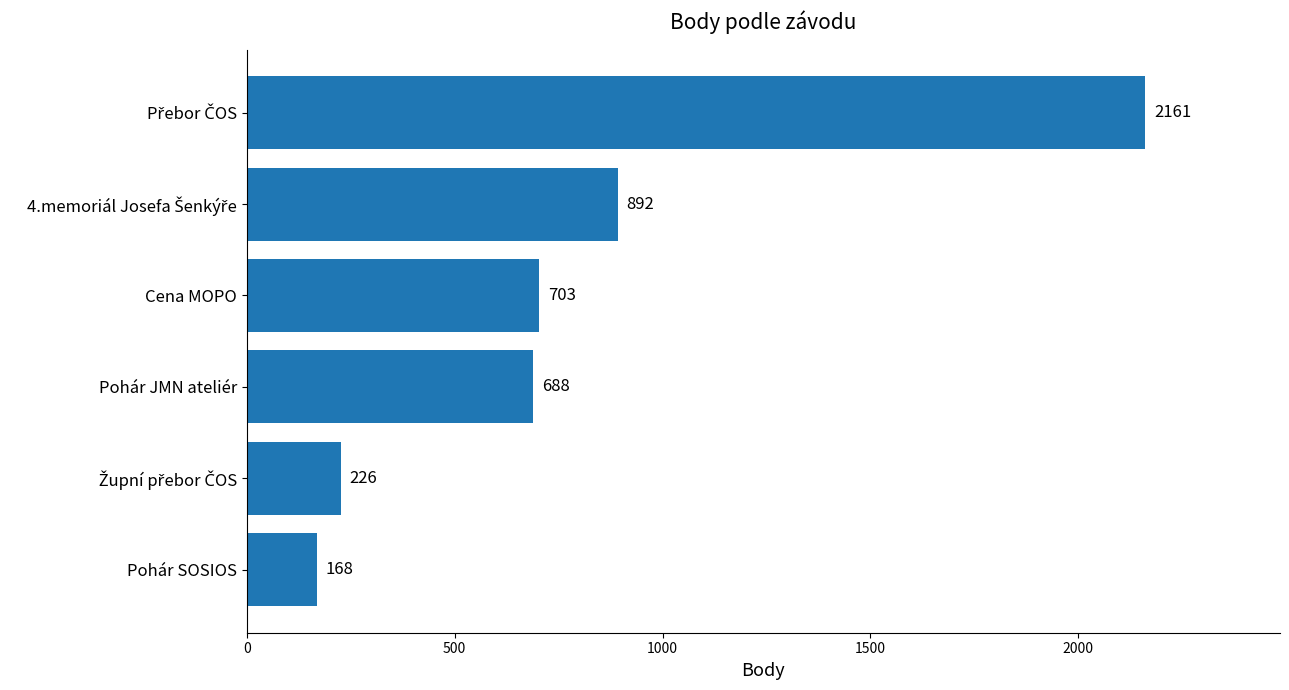

True or false: the data shows 161 at Pohár JMN ateliér.

False